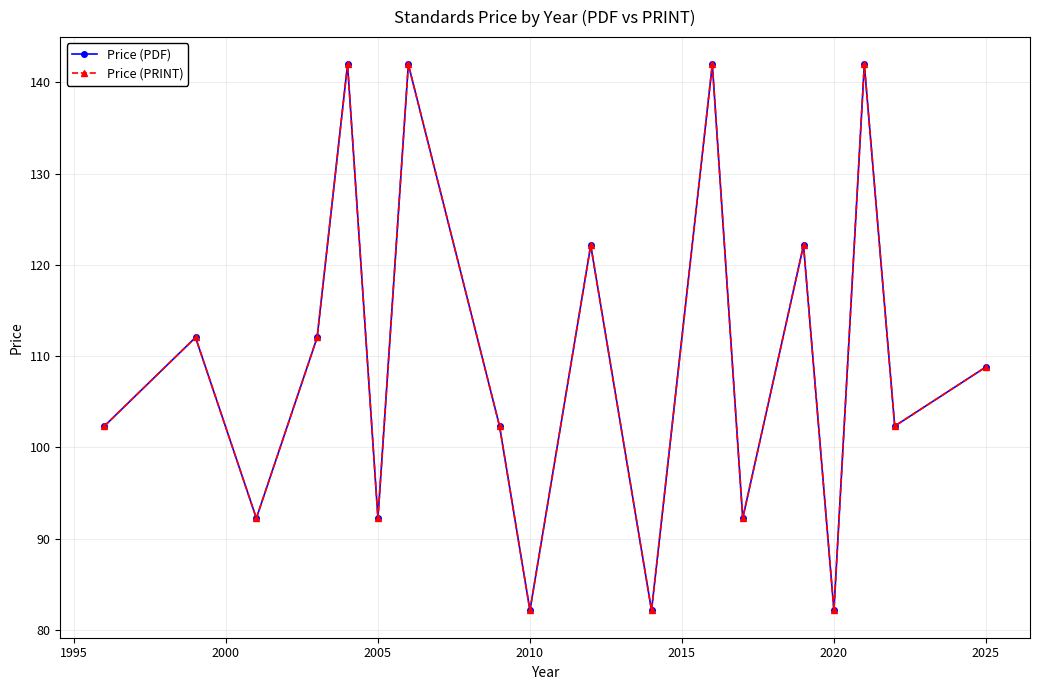

Does the chart have visible grid lines?

Yes